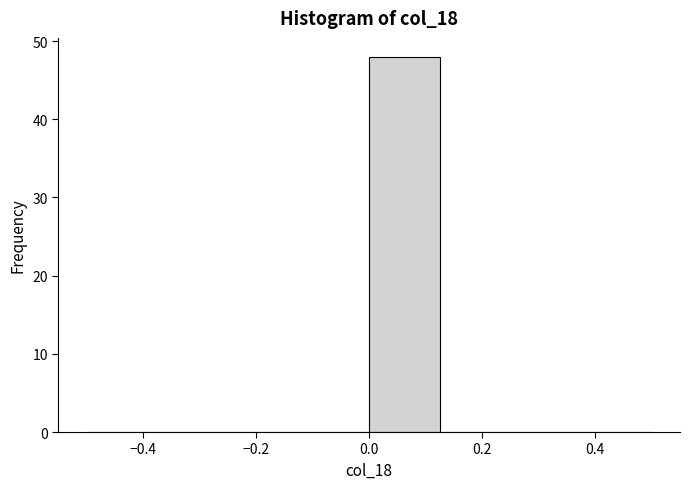

How tall is the bar that spans 0.000 to 0.125 on the x-axis? Neither the bar edges nor the heights are printed on the chart, so give them approximately, as read against the axes.

48